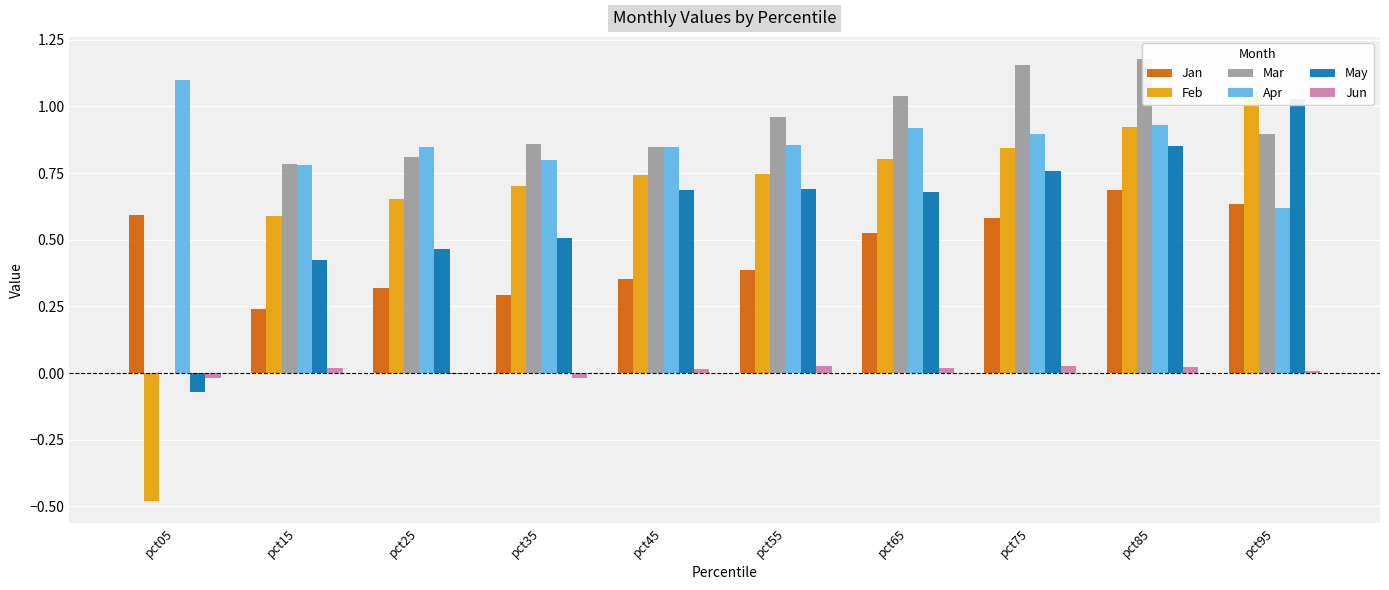

Rank the series at pct55 from highest to lowest value.

Mar, Apr, Feb, May, Jan, Jun